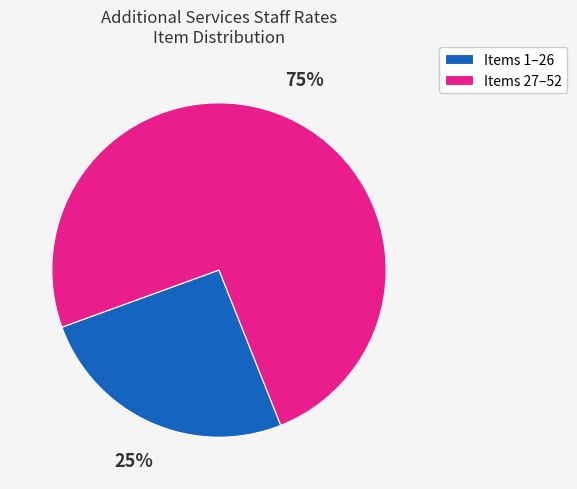

Is it true that Items 1–26 is 25% of the pie?

True